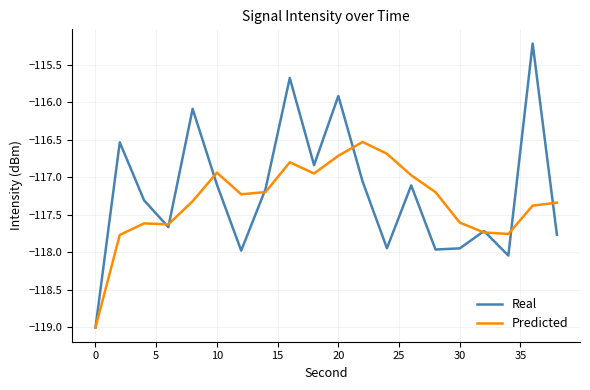

List the series in order of their peak value, lowest first.

Predicted, Real